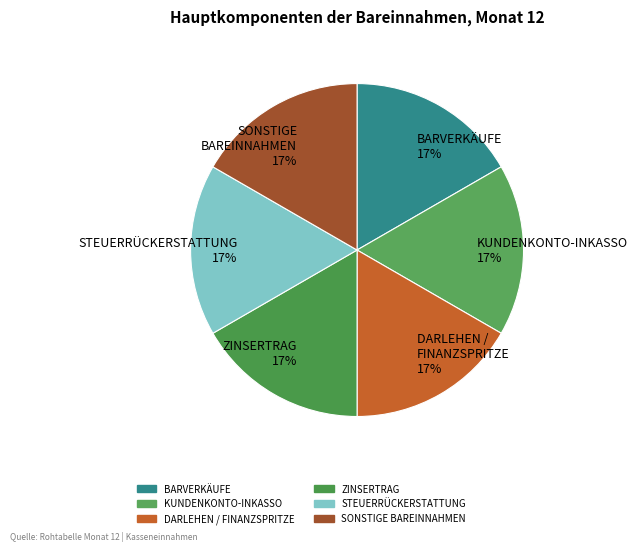

Approximately how many times larger is the value at BARVERKÄUFE 17% compared to DARLEHEN / FINANZSPRITZE 17%?

1.0